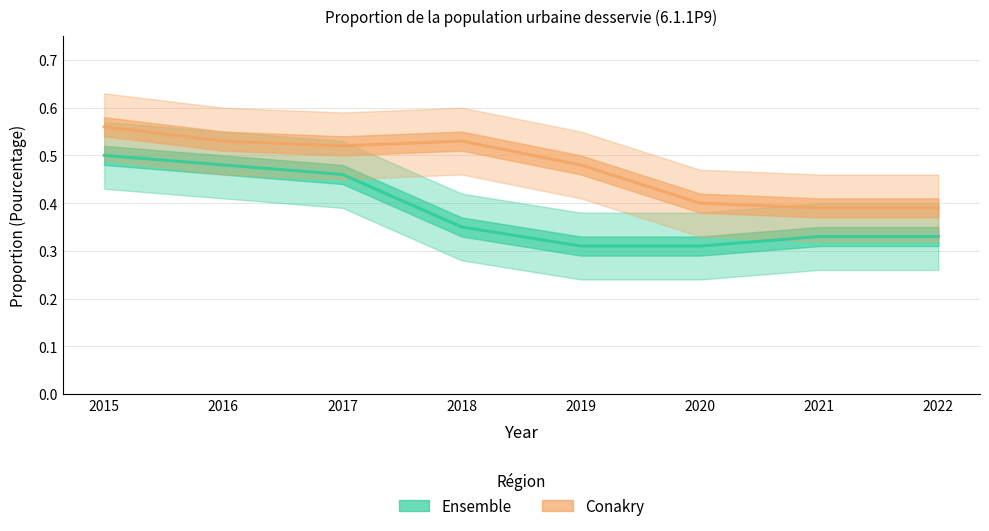

Which category has the lowest value in the Conakry series?

2021